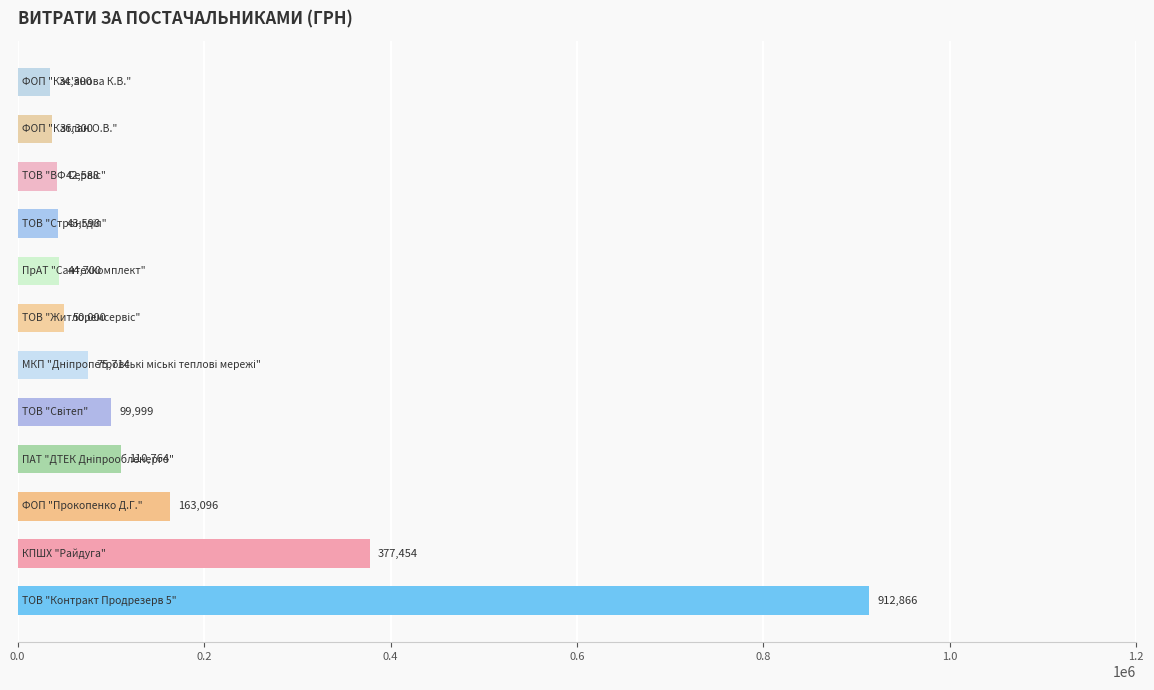

What is the maximum value shown in the chart?

912866.4